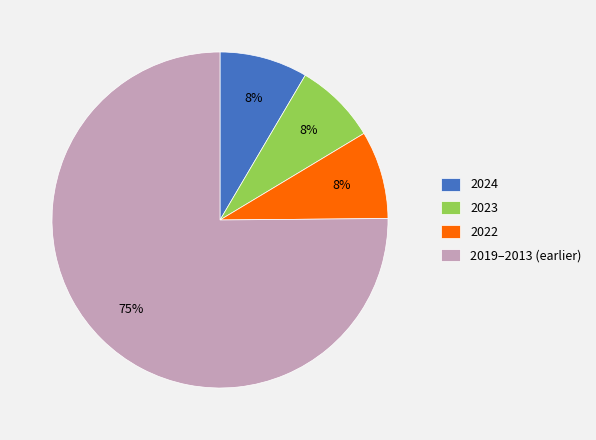

Is the sum of 2023 and 2019–2013 (earlier) greater than half?

Yes